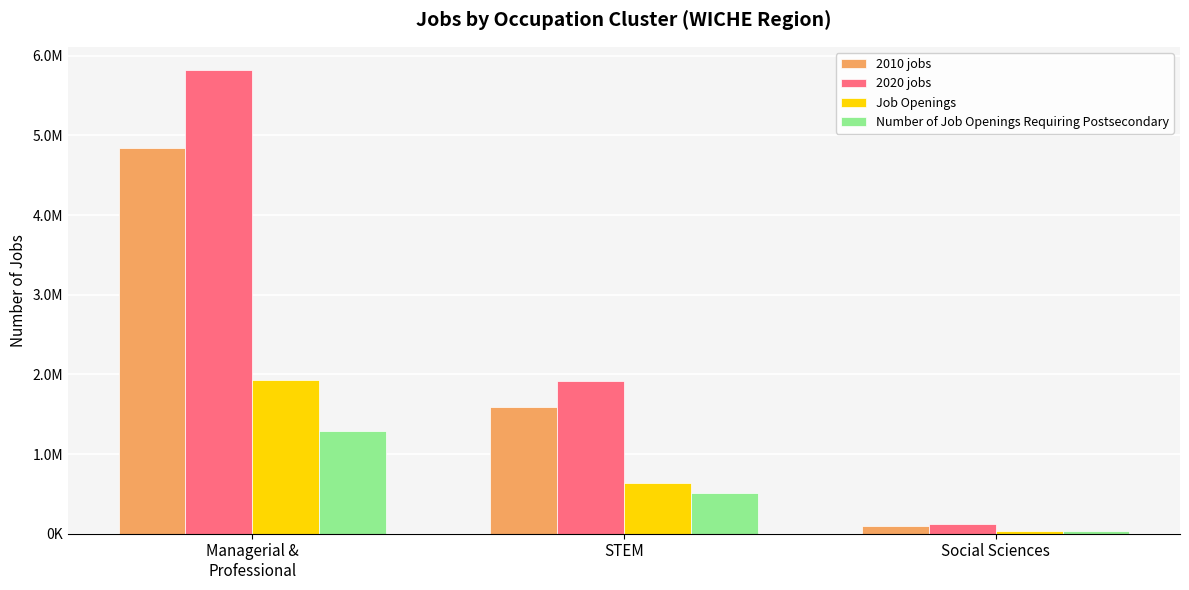

Is it true that 2010 jobs equals 1855333 at Managerial &
Professional?

False